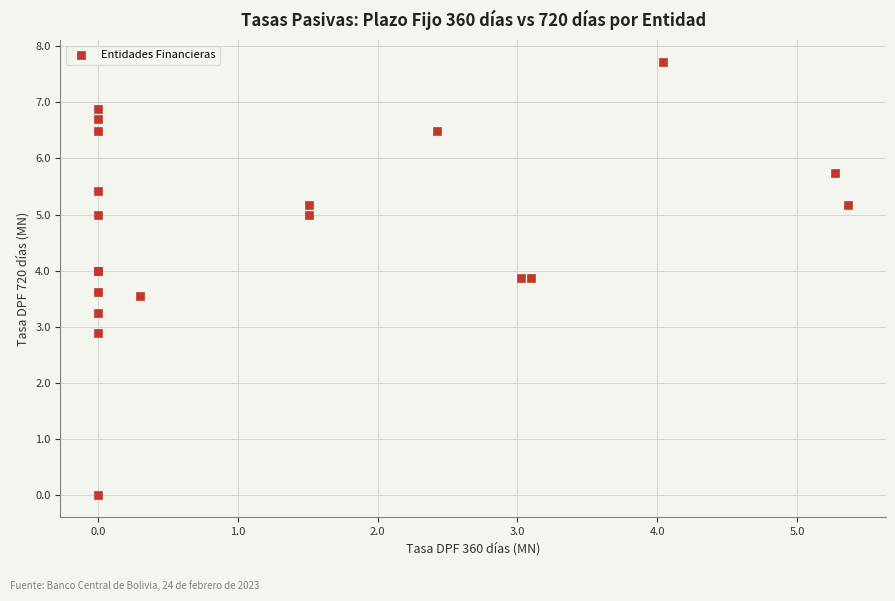

What Y value in the scatter plot is closest to 3?

2.9